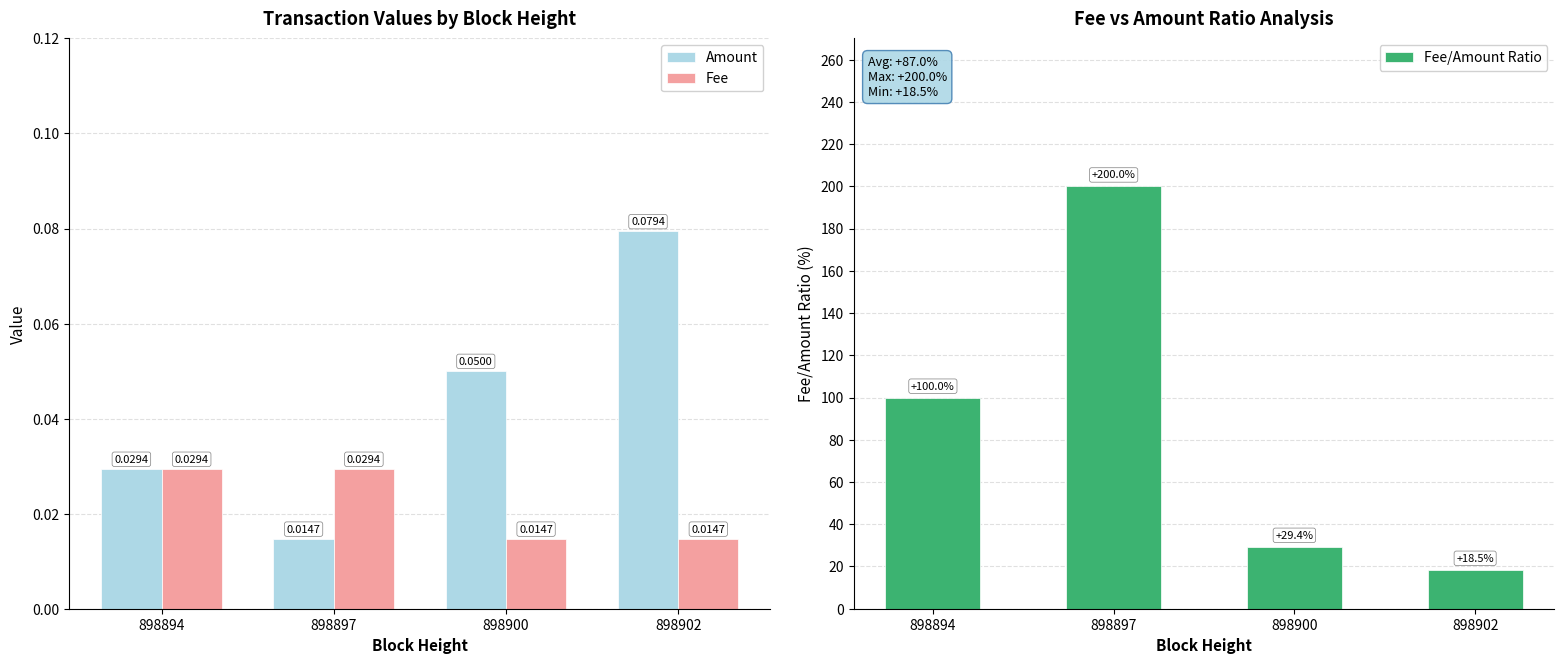

What is the greatest value displayed?

200.0